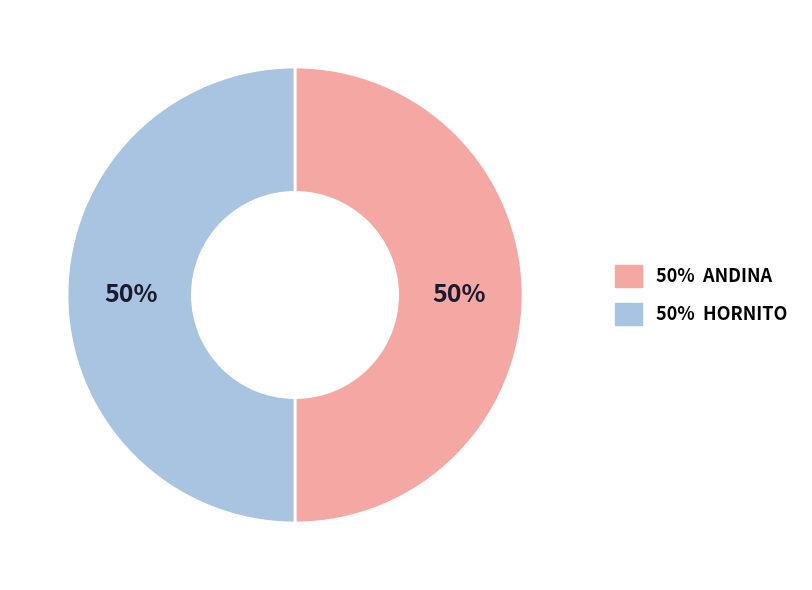

To the nearest percent, what is the average slice percentage?

50%